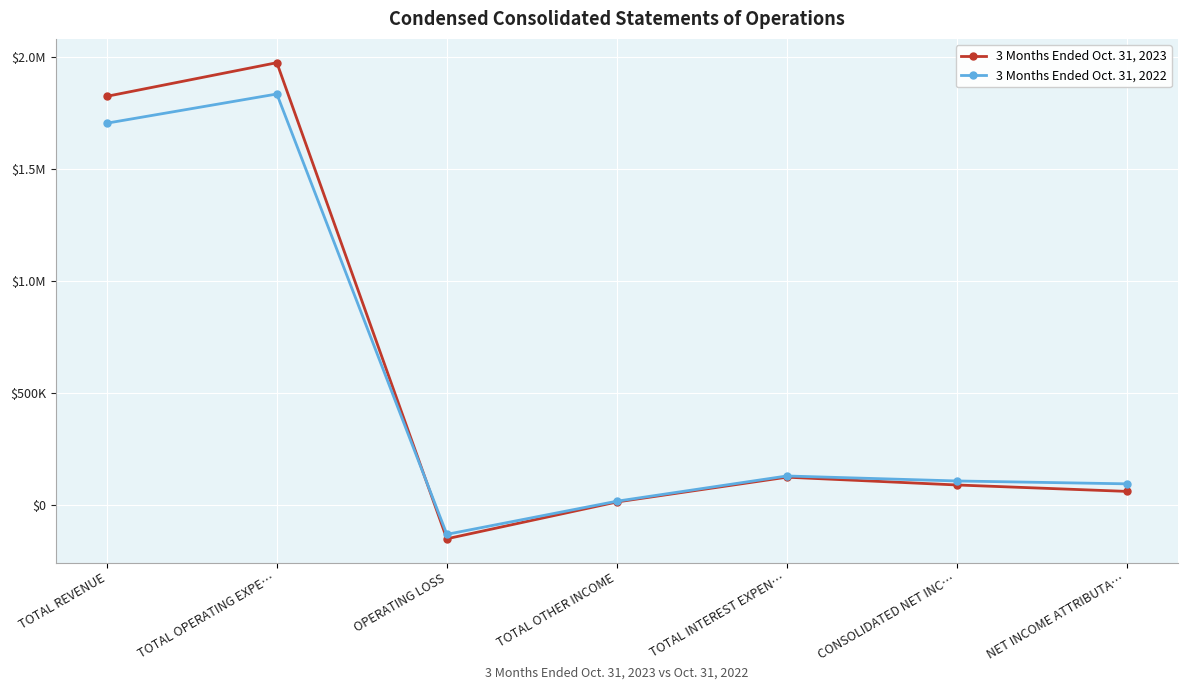

What is the sum of all 3 Months Ended Oct. 31, 2022 values?

3760232